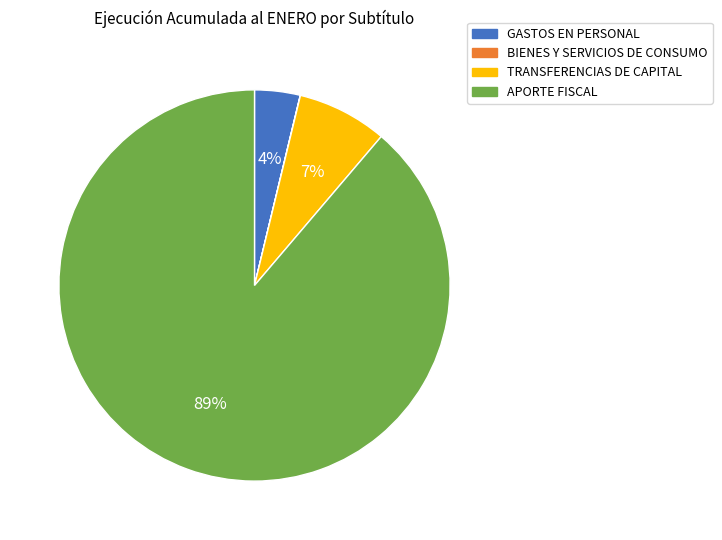

To the nearest percent, what is the difference between the largest and smallest slice percentages?

89%